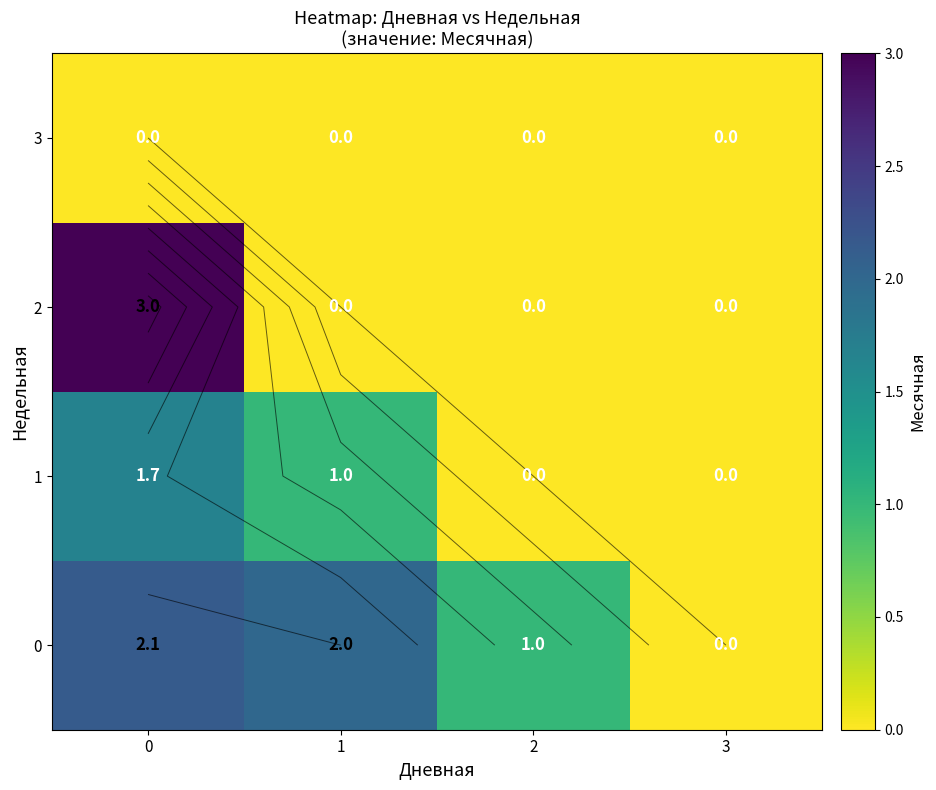

How many series are shown in this chart?

4